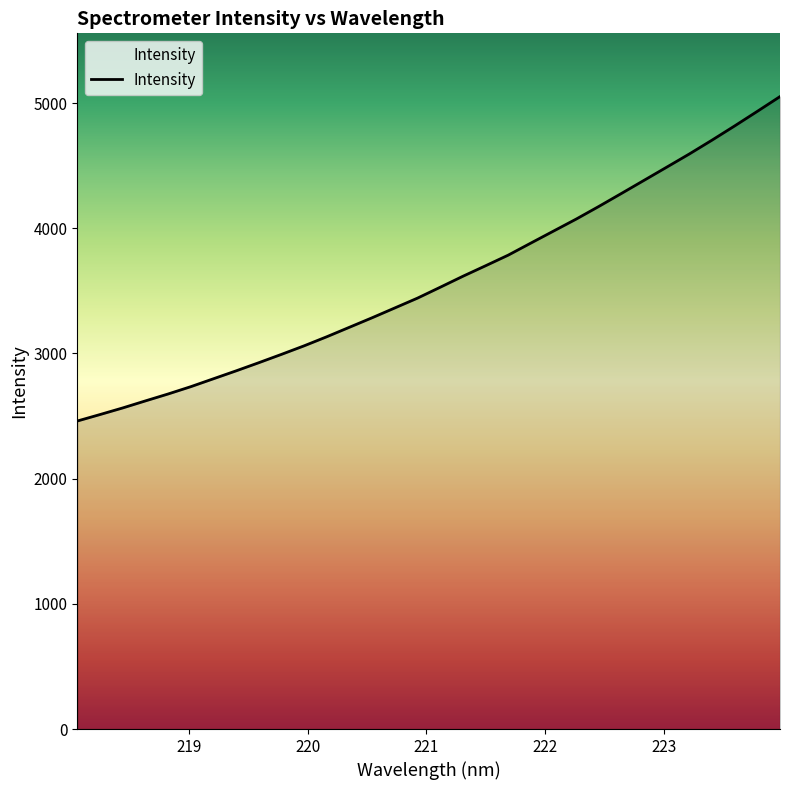

What is the difference between the maximum and minimum values?

2591.4